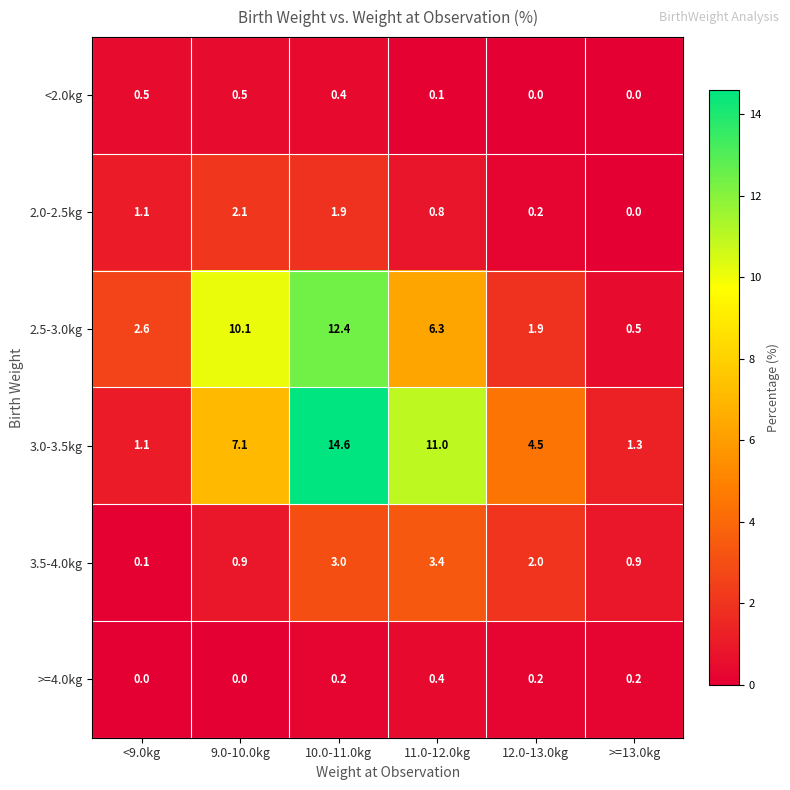

Rank the series by their maximum value, from lowest to highest.

>=4.0kg, <2.0kg, 2.0-2.5kg, 3.5-4.0kg, 2.5-3.0kg, 3.0-3.5kg